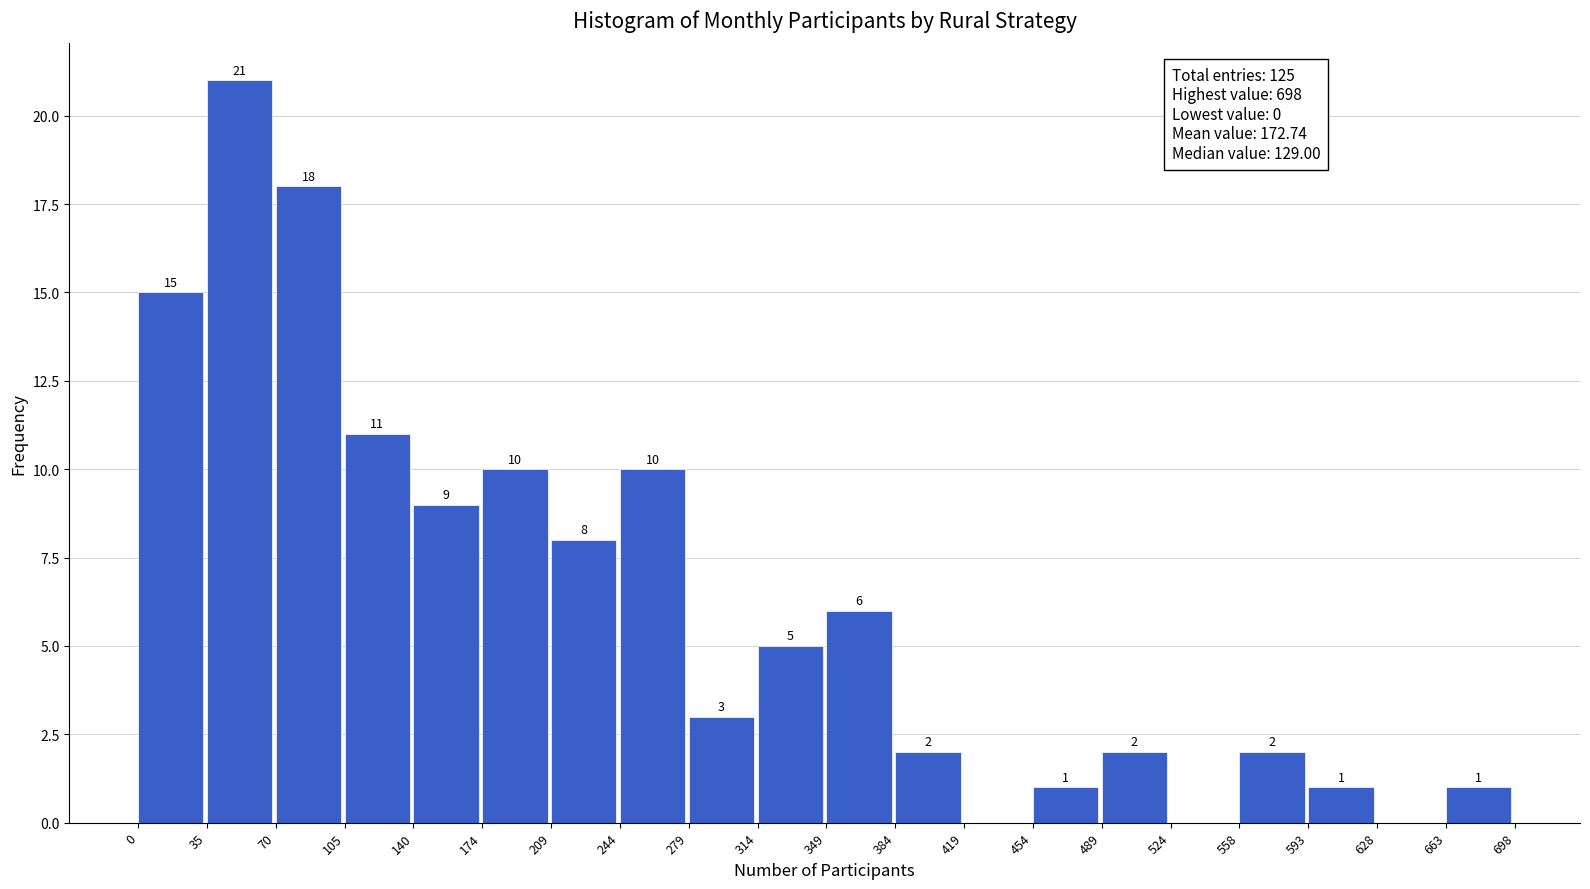

Which range on the x-axis has the tallest bar?

35 to 70